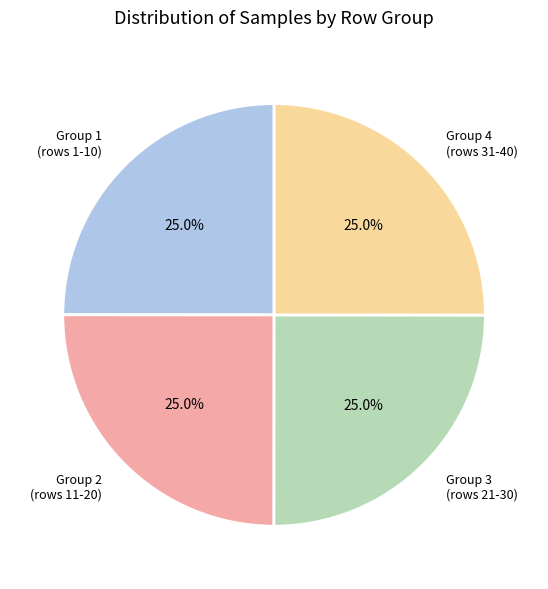

What is the total percentage of Group 3 (rows 21-30) and Group 1 (rows 1-10)?

50.0%